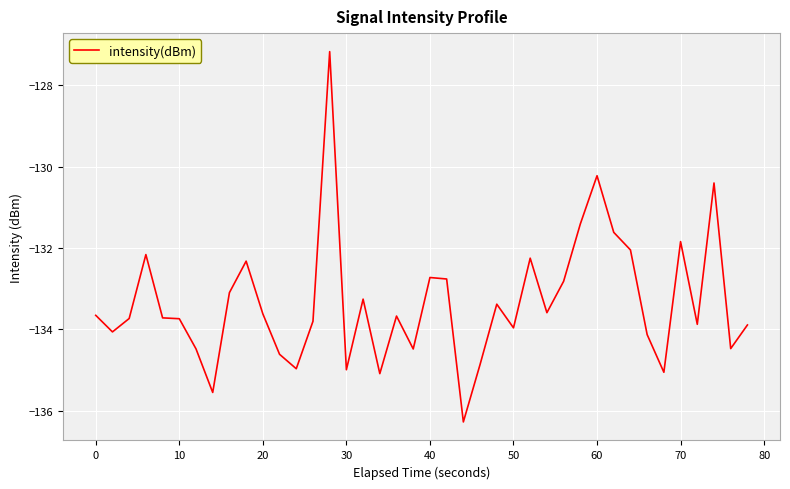

What is the difference between the maximum and minimum values?

9.1